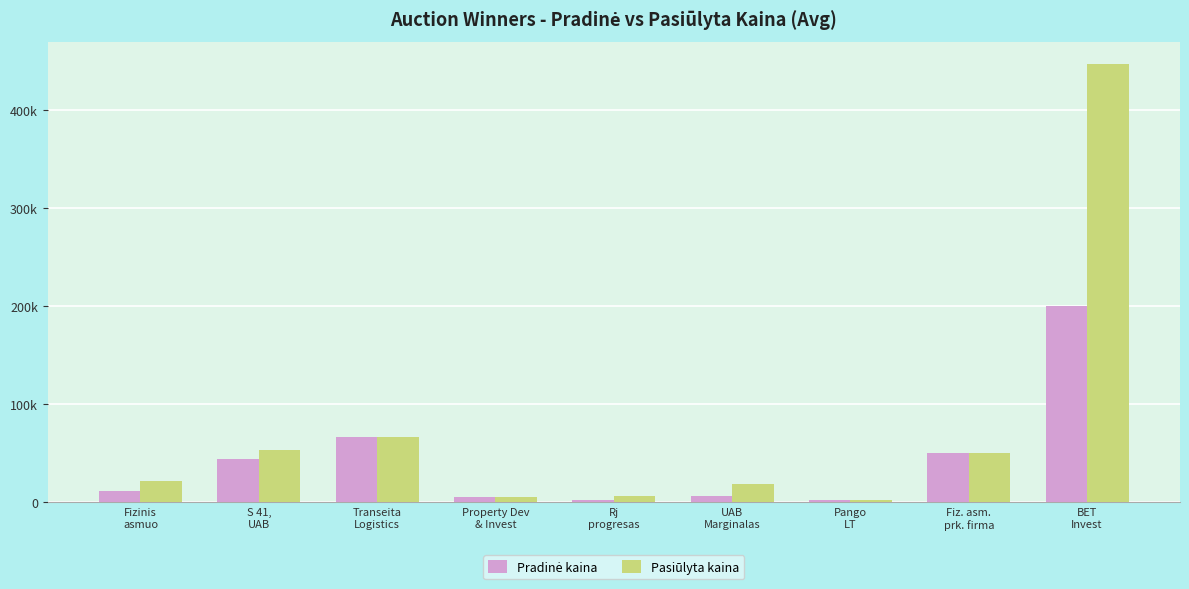

What is the sum of the Pradinė kaina values at Pango
LT and Transeita
Logistics?

69130